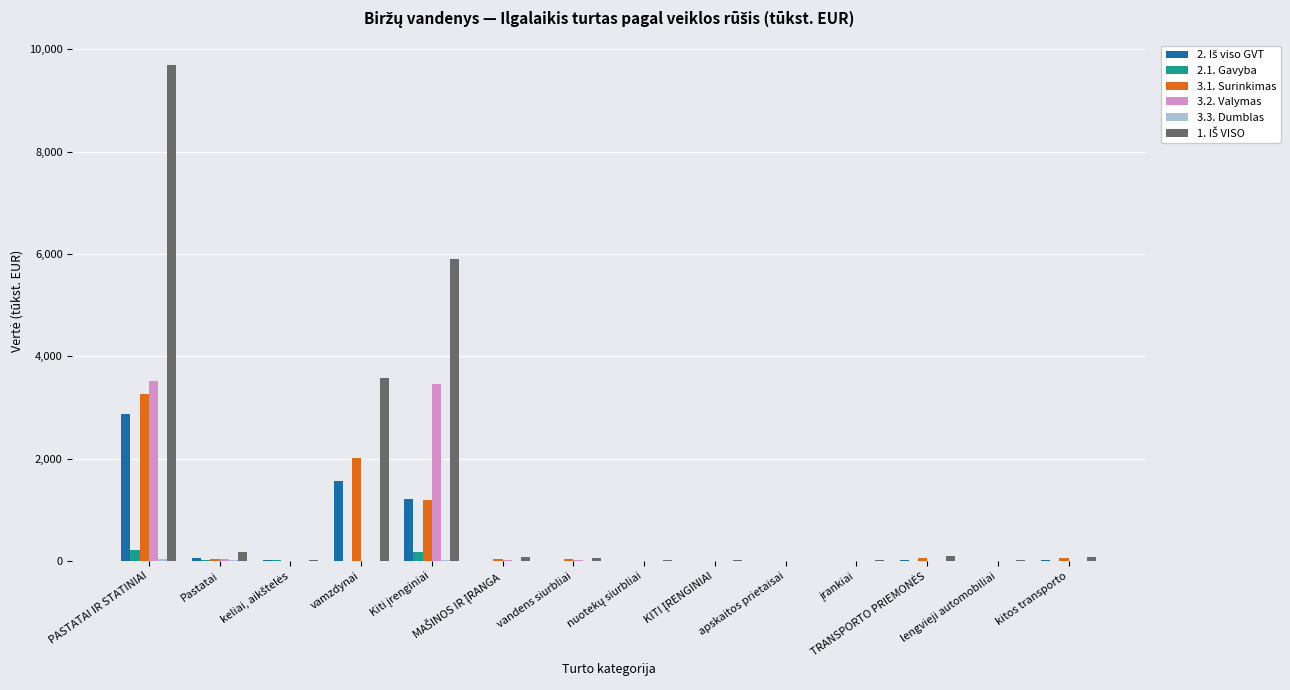

At which category is the sum across all series the highest?

PASTATAI IR STATINIAI